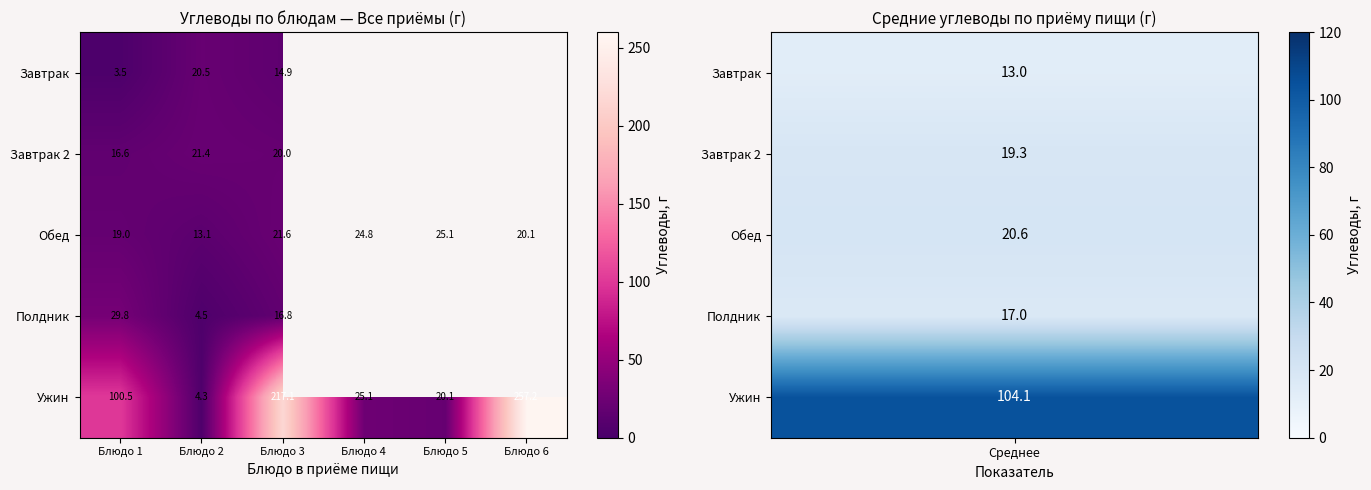

How many data points in Обед are above 21?

3